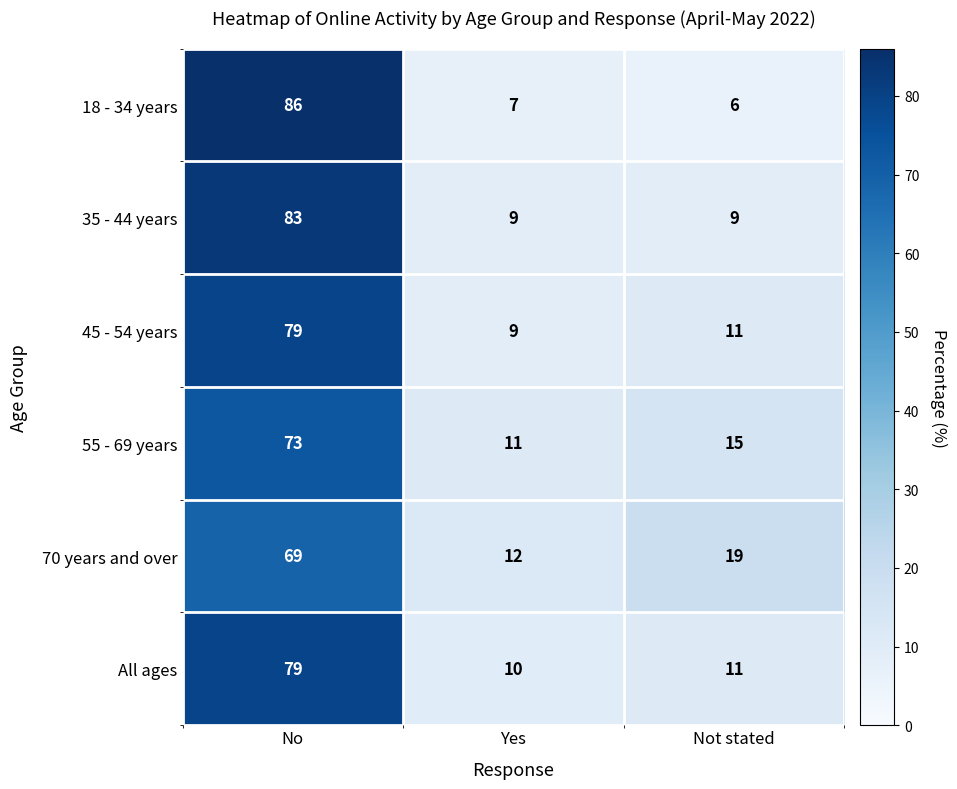

The 45 - 54 years series shows 4 at Yes. True or false?

False